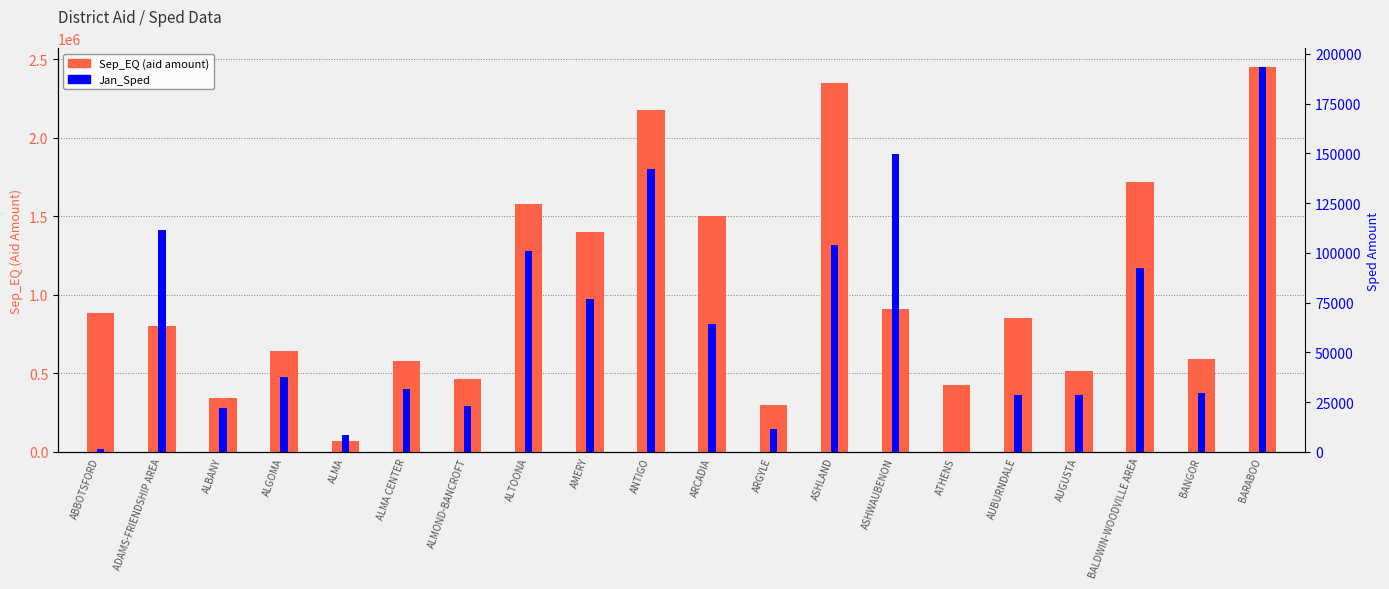

What is the sum of the Jan_Sped values at ATHENS and BARABOO?

193199